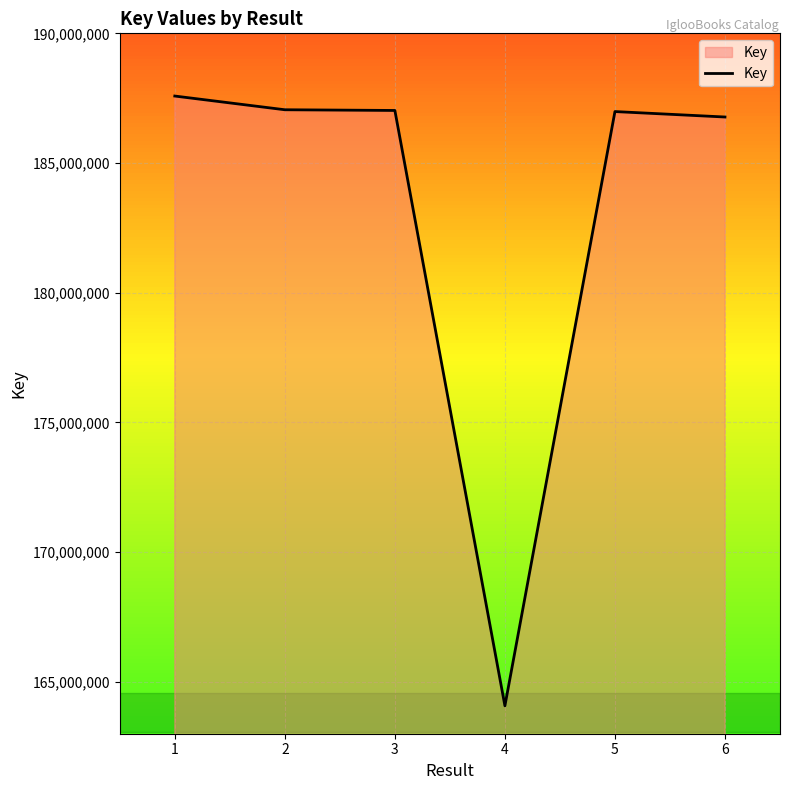

The chart shows a value of 187582575 at 1. True or false?

True